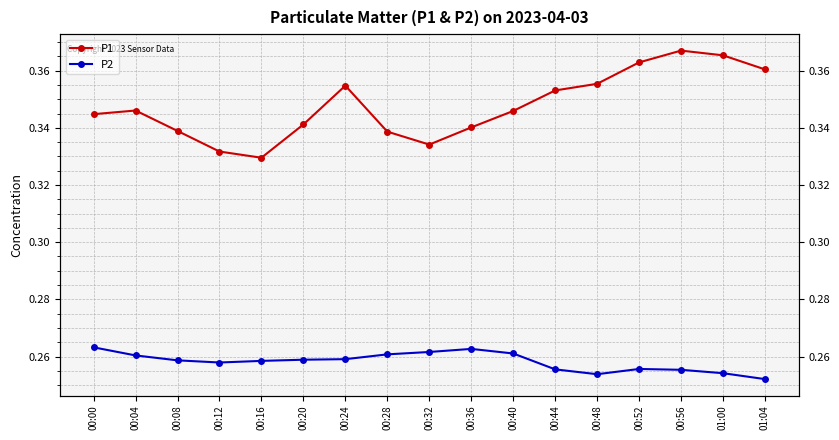

List the series in order of their peak value, highest first.

P1, P2